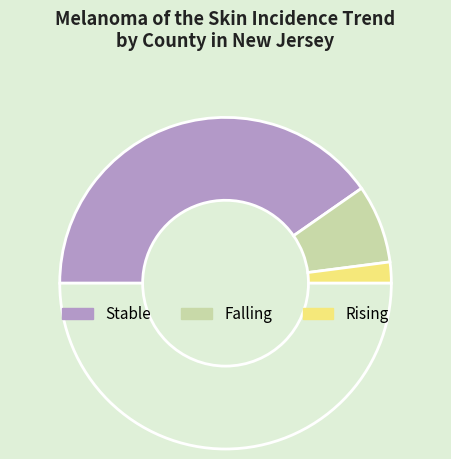

How many segments does this pie chart have?

4